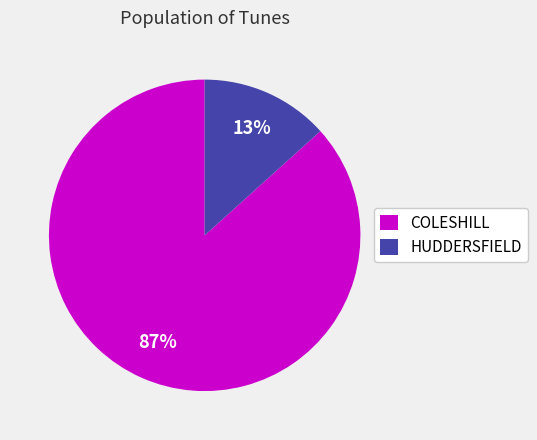

Which slice is the largest?

COLESHILL